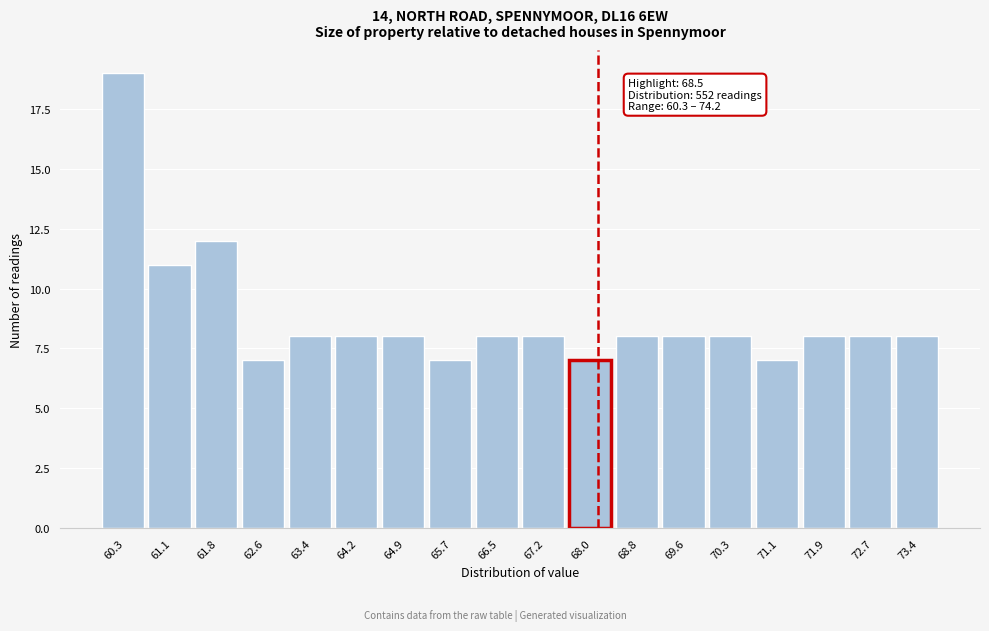

Reading right to left, transcribe all the data shown in this chart.

8	8	8	7	8	8	8	7	8	8	7	8	8	8	7	12	11	19